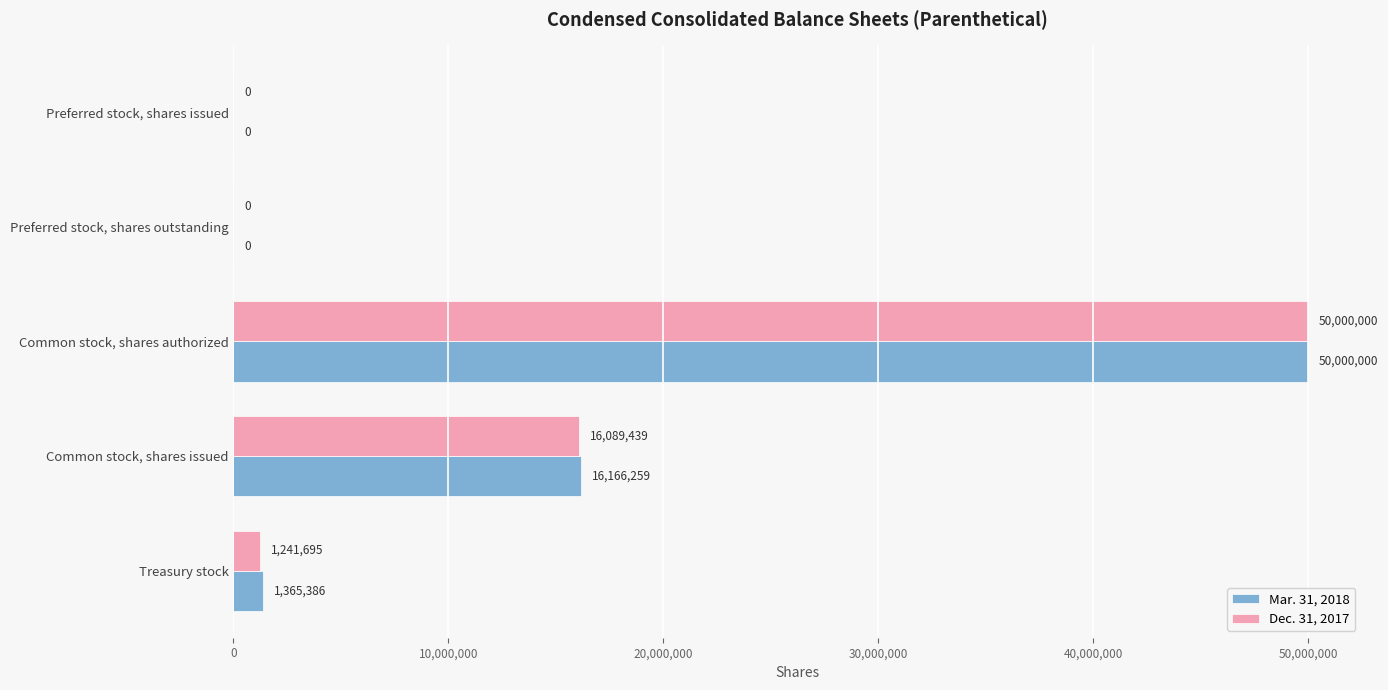

Is it true that Mar. 31, 2018 equals 25195844 at Common stock, shares authorized?

False